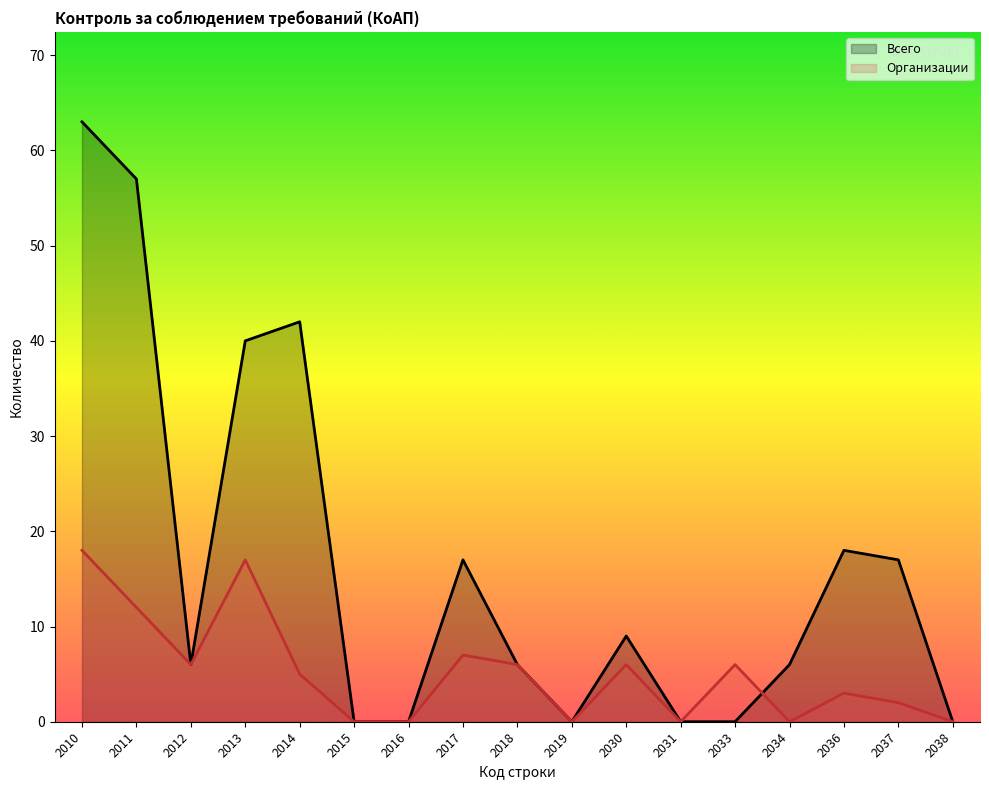

True or false: Всего has a value of 17 at 2037.

True